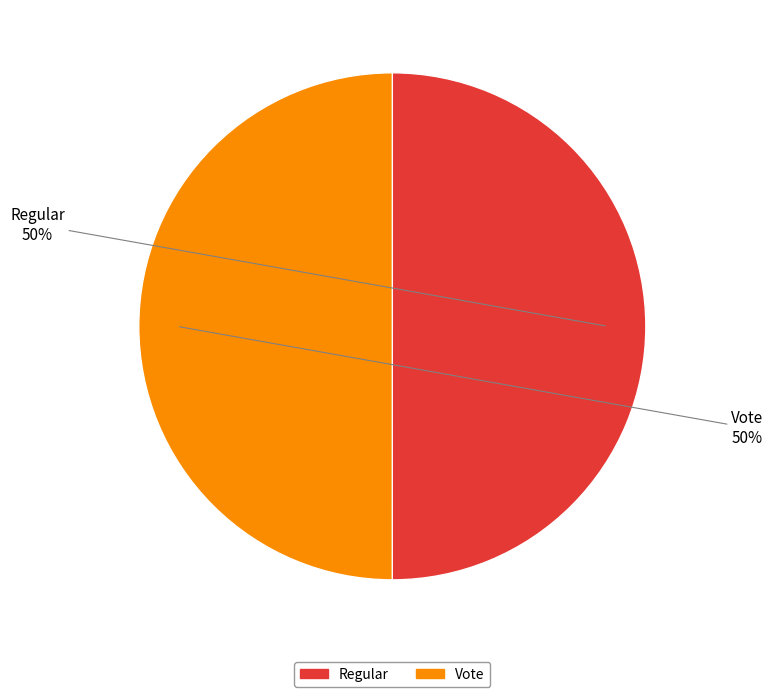

The Regular slice represents 40% of the pie. True or false?

False